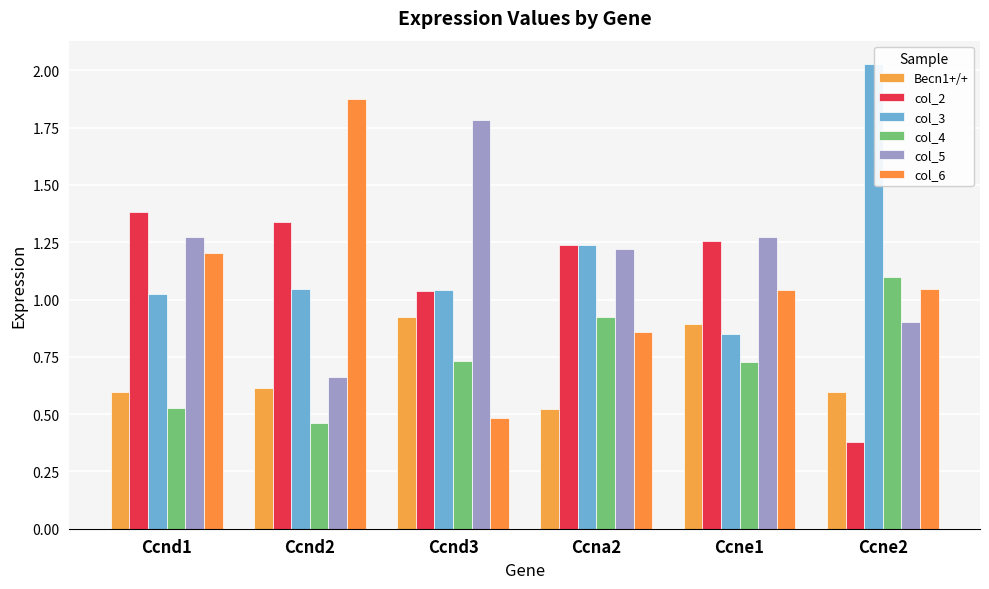

What is the label of the 3rd bar from the right?

Ccna2